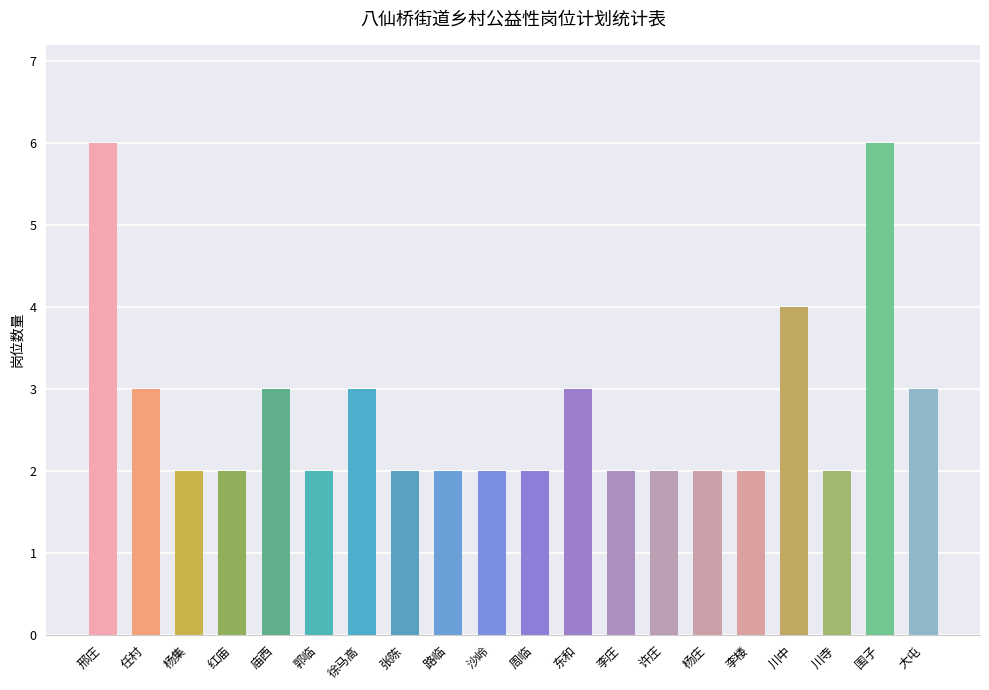

Reading left to right, what are all the values shown in this chart?

6	3	2	2	3	2	3	2	2	2	2	3	2	2	2	2	4	2	6	3